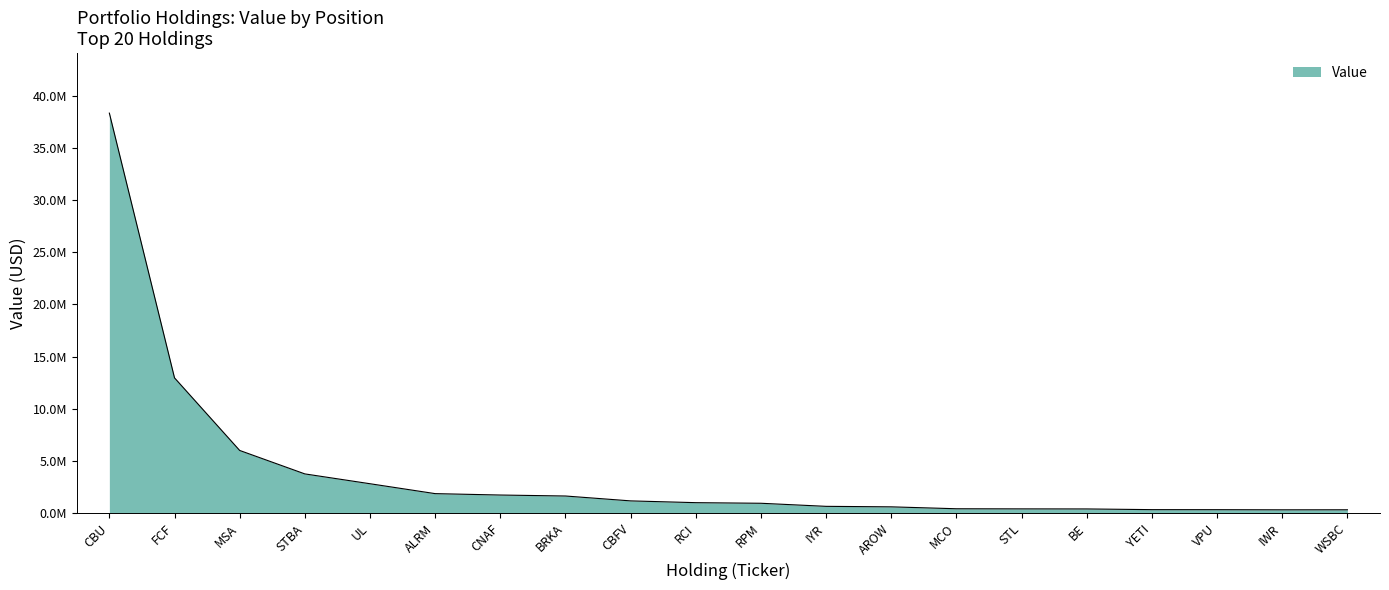

What position from the right is IYR?

9